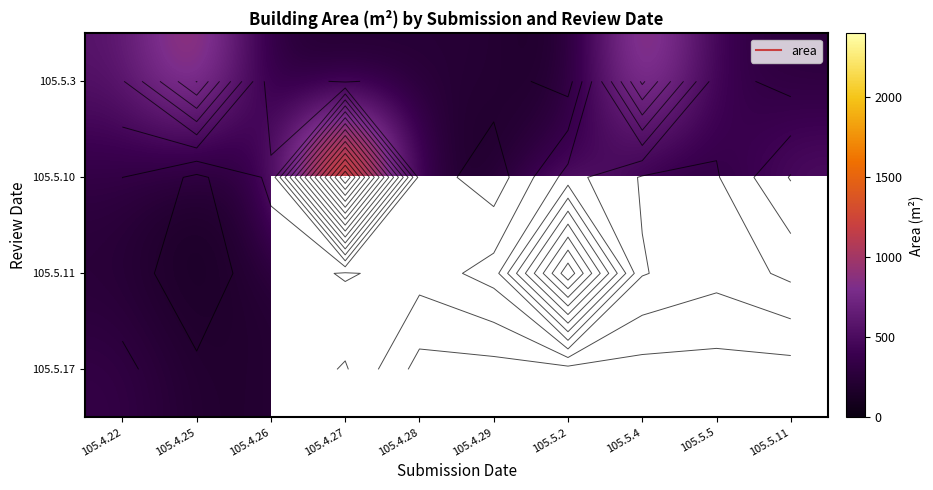

What is the maximum value shown in the chart?

2303.4